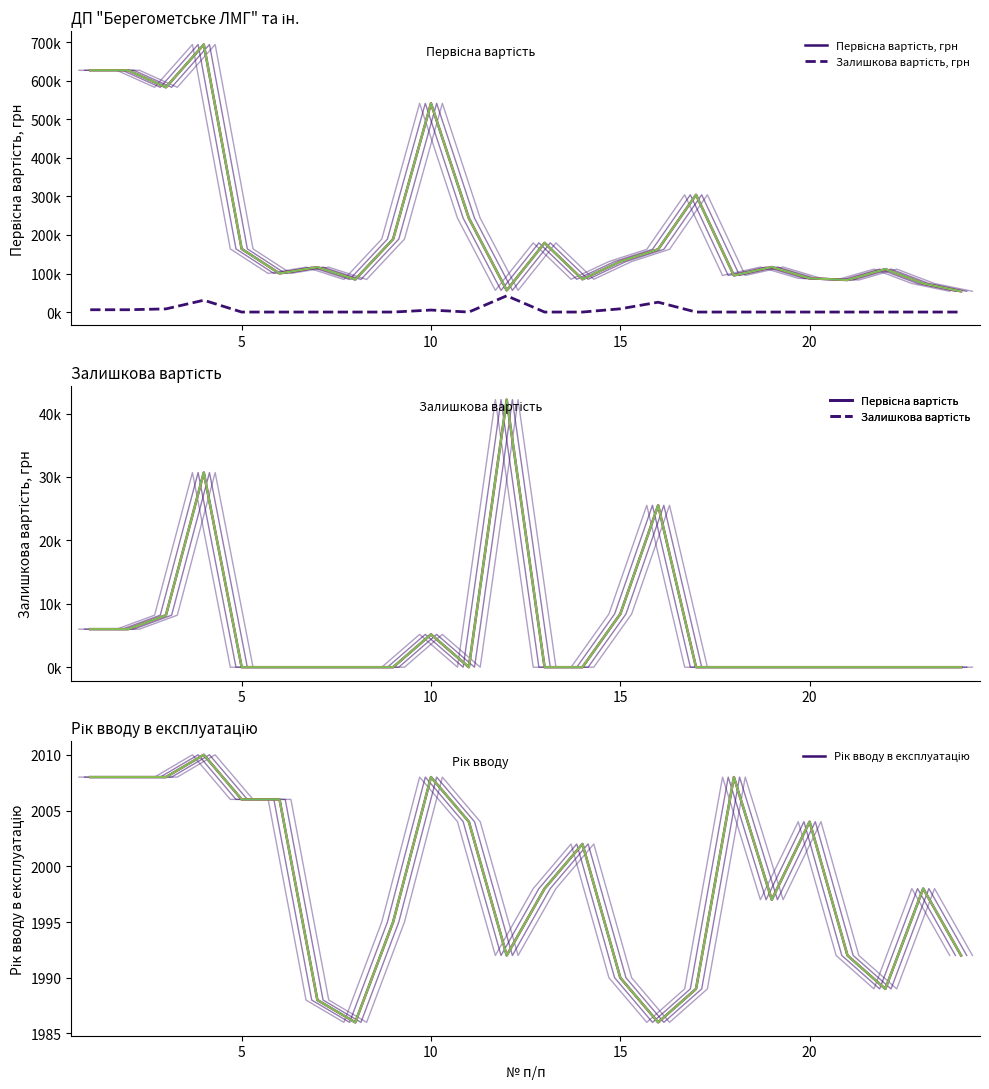

How many categories are shown in the chart?

24